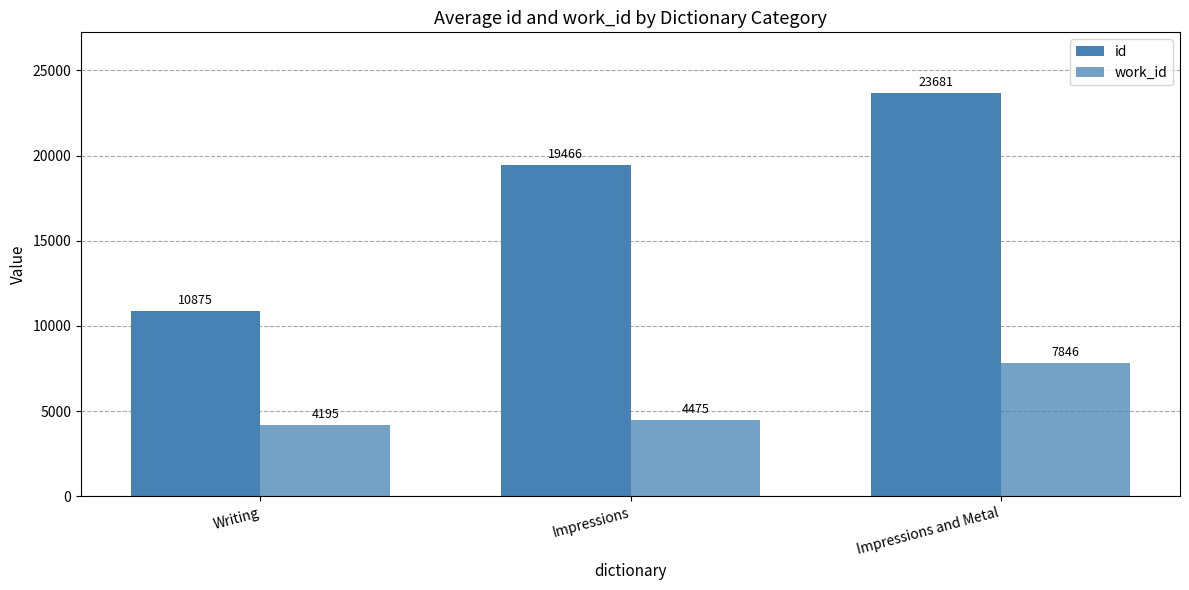

Which series has the largest total across all categories?

id